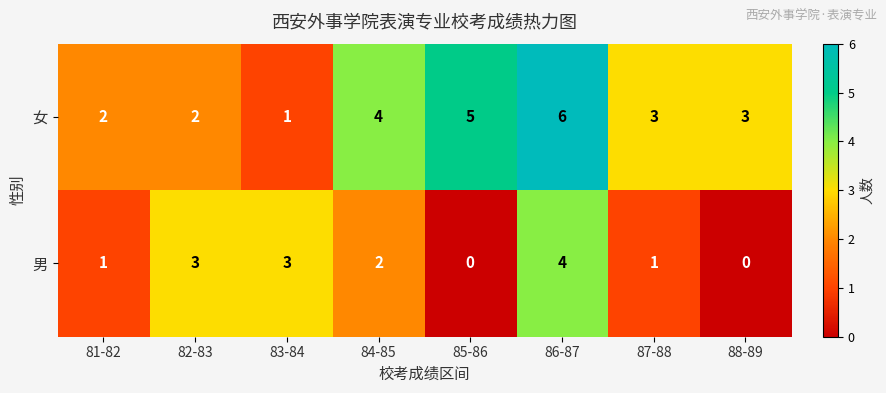

What is the maximum value for 女?

6